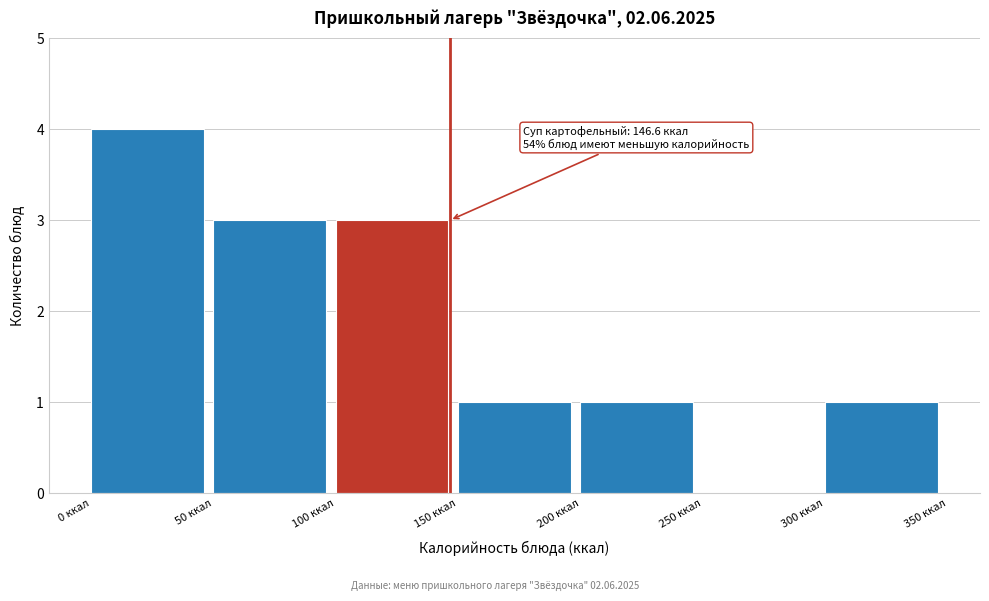

Which range on the x-axis has the tallest bar?

0 to 50